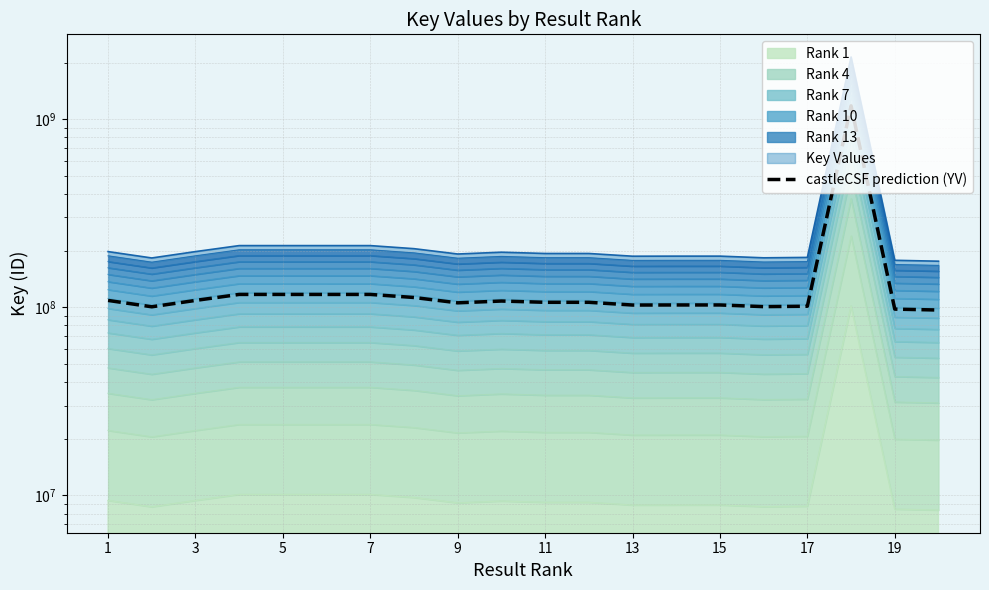

What is the change in value from 3 to 13?

-5959745.5